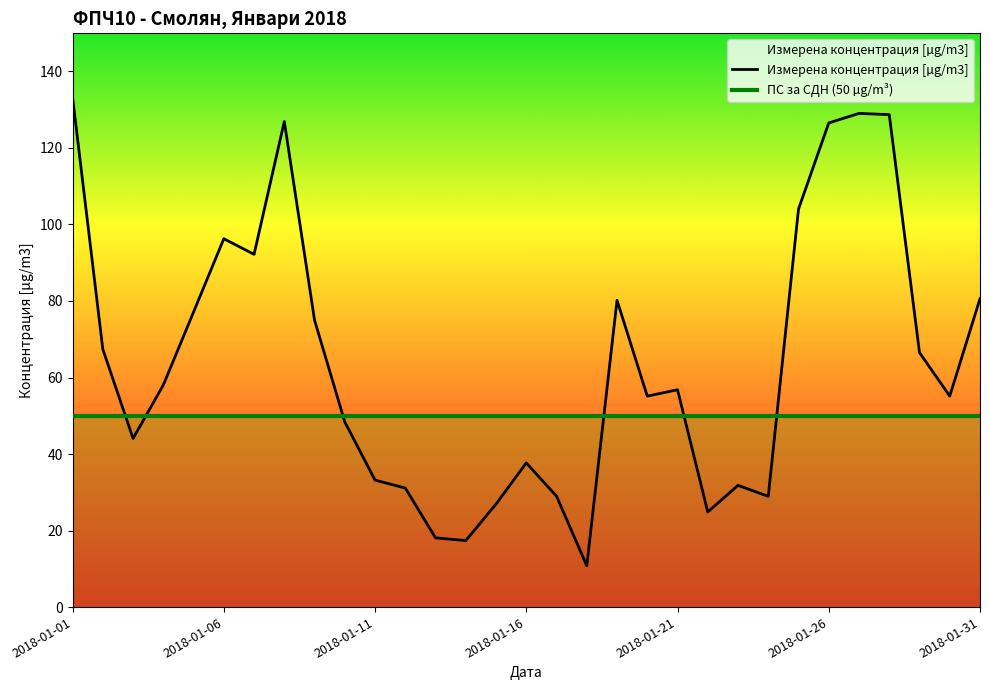

How many interior local valleys (lower than both neighbors) does the data have?

8